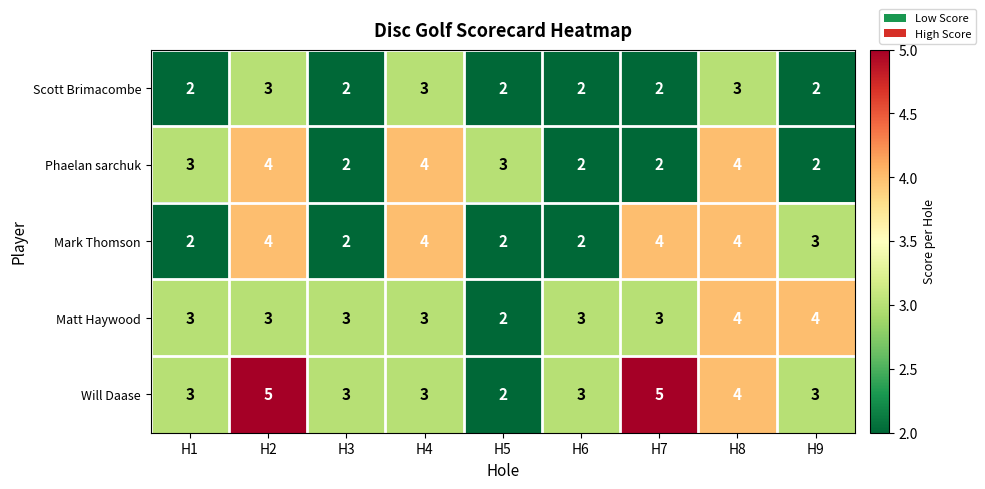

How many data points in Matt Haywood are less than 3?

1